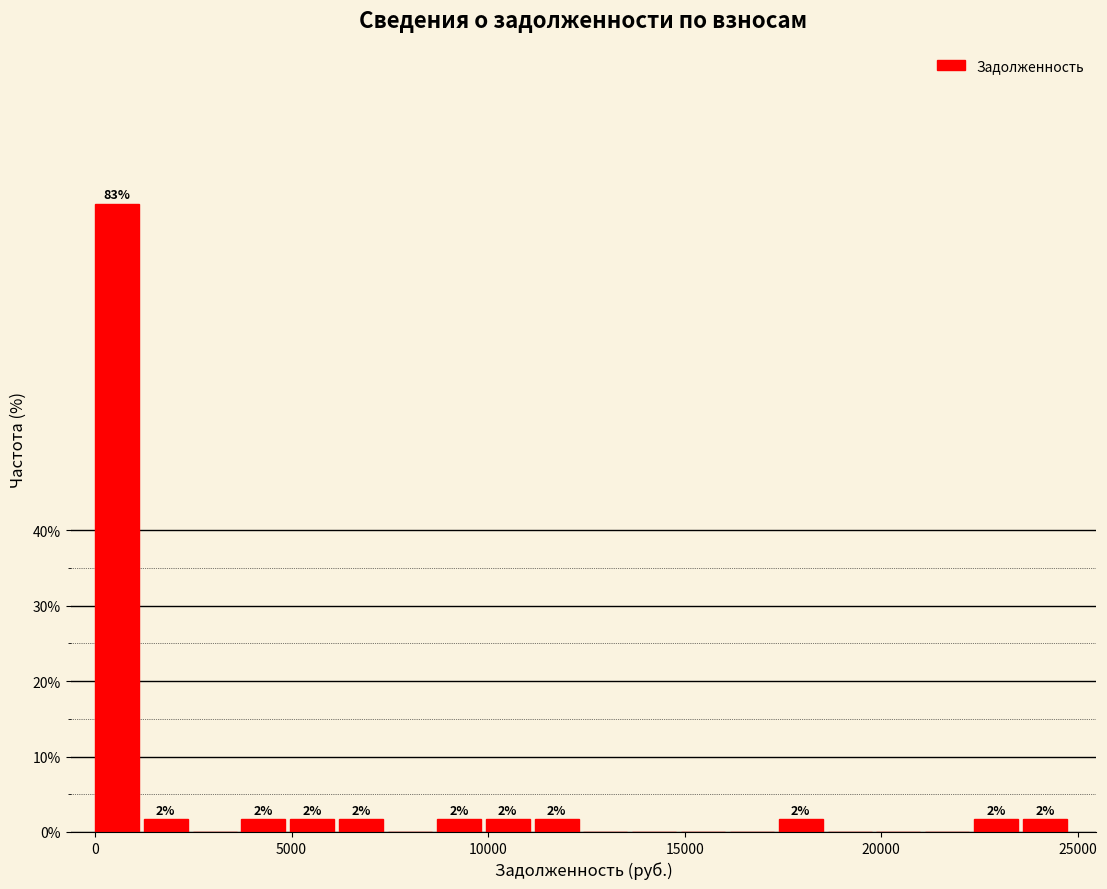

Around what value on the x-axis is the tallest bar? Give the approximate position of its centre, as read against the axis.

500